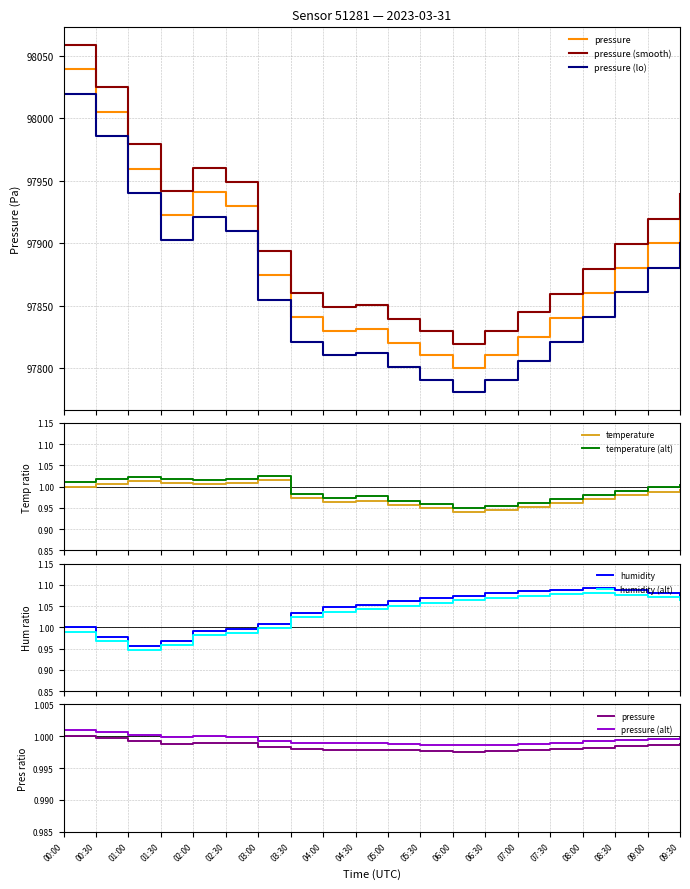

What is the minimum value for humidity?

1.0